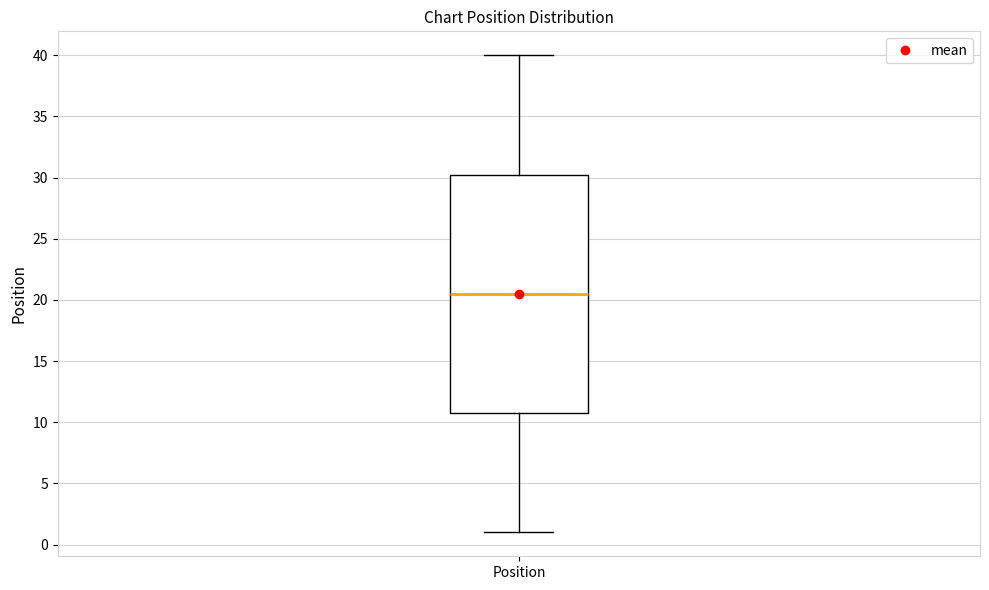

Transcribe this box plot: give where the median line is, the range the box spans, and where the two whiskers end, as read against the y-axis. The values are not printed on the chart, so give them approximately, as read against the axis.

median 20.5, box 11.0 to 30.5, whiskers 1.0 to 40.0